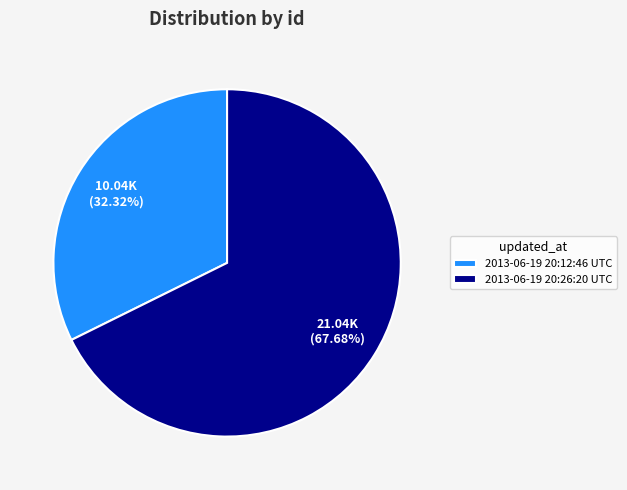

Which has a higher value, 2013-06-19 20:12:46 UTC or 2013-06-19 20:26:20 UTC?

2013-06-19 20:26:20 UTC